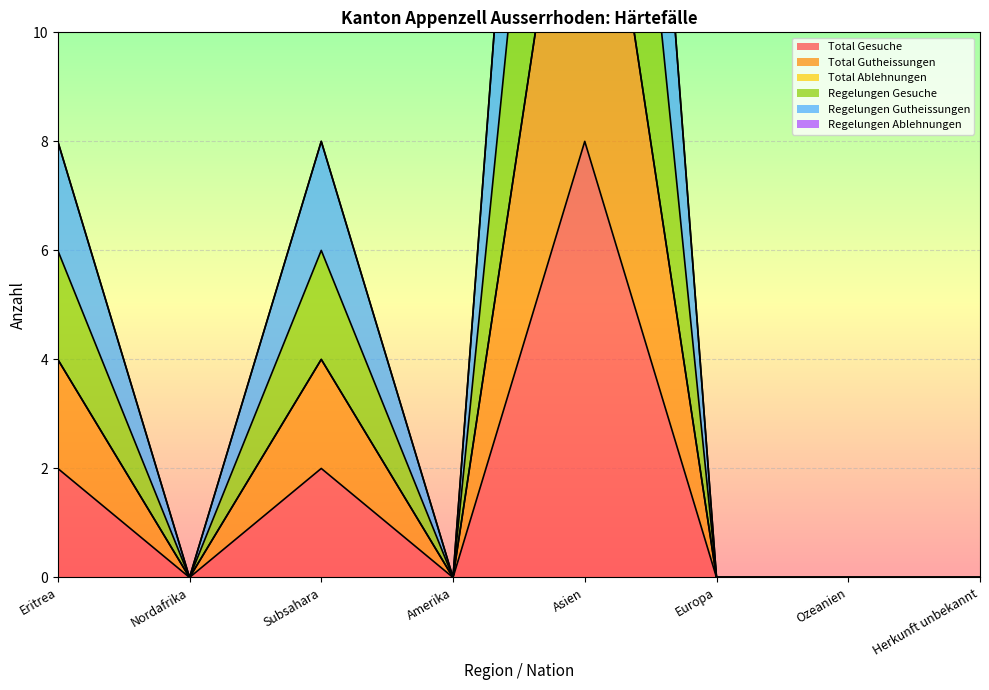

Is it true that Total Gesuche equals 10 at Asien?

False